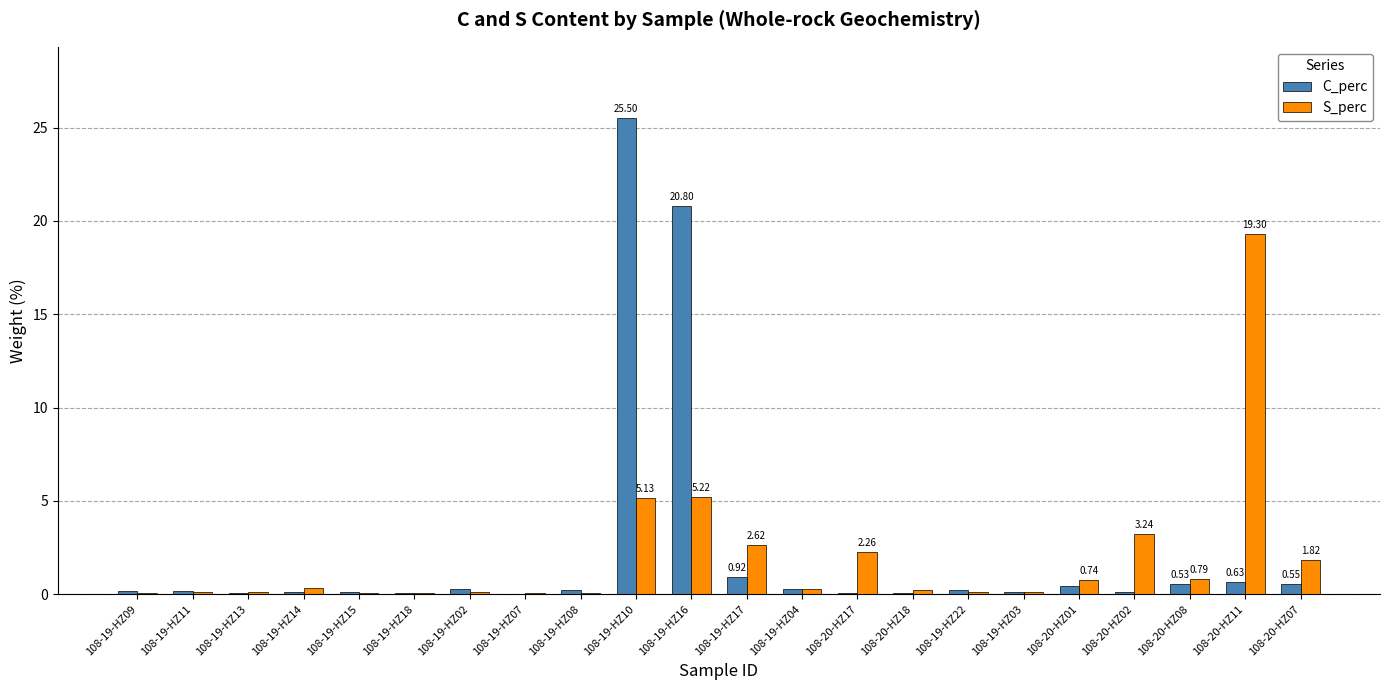

At which category is the sum across all series the highest?

108-19-HZ10